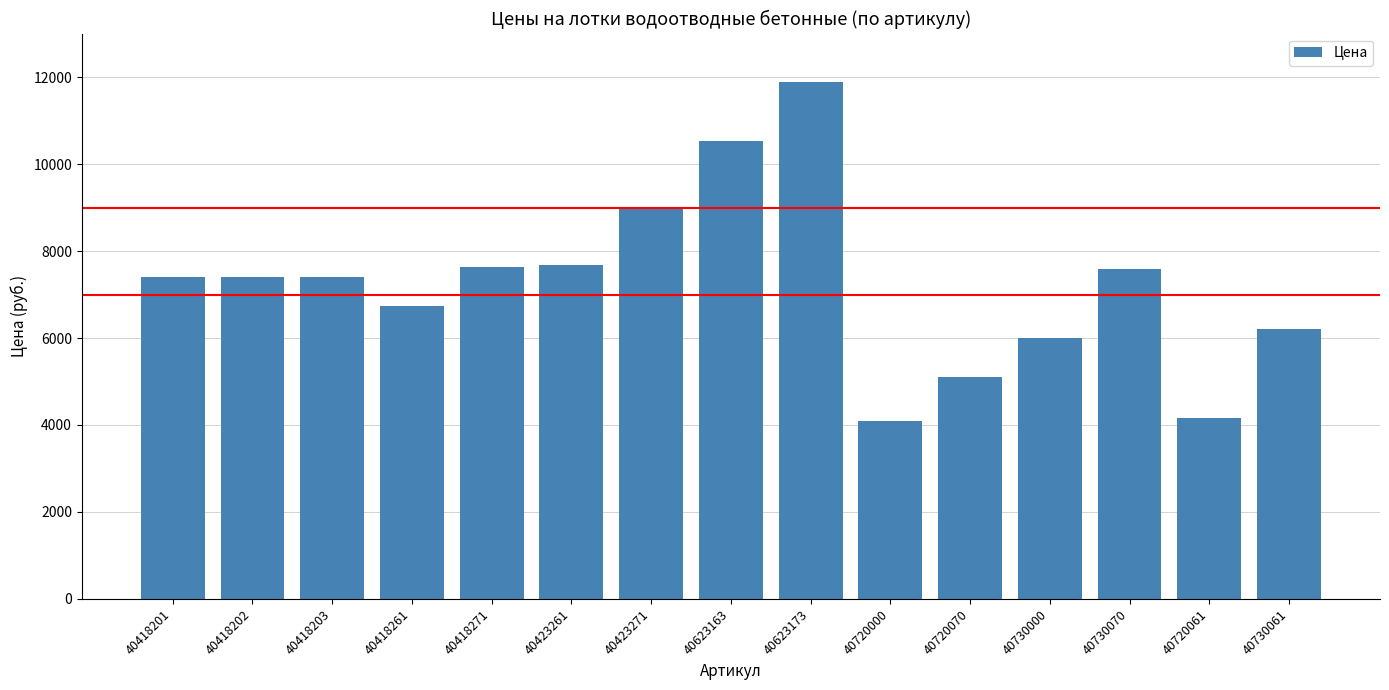

What is the minimum value shown in the chart?

4080